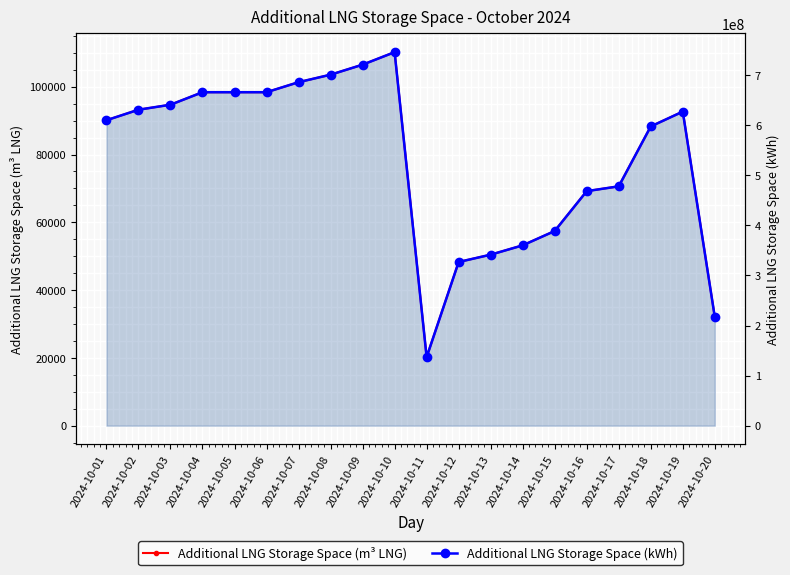

At which category is the sum across all series the highest?

2024-10-10